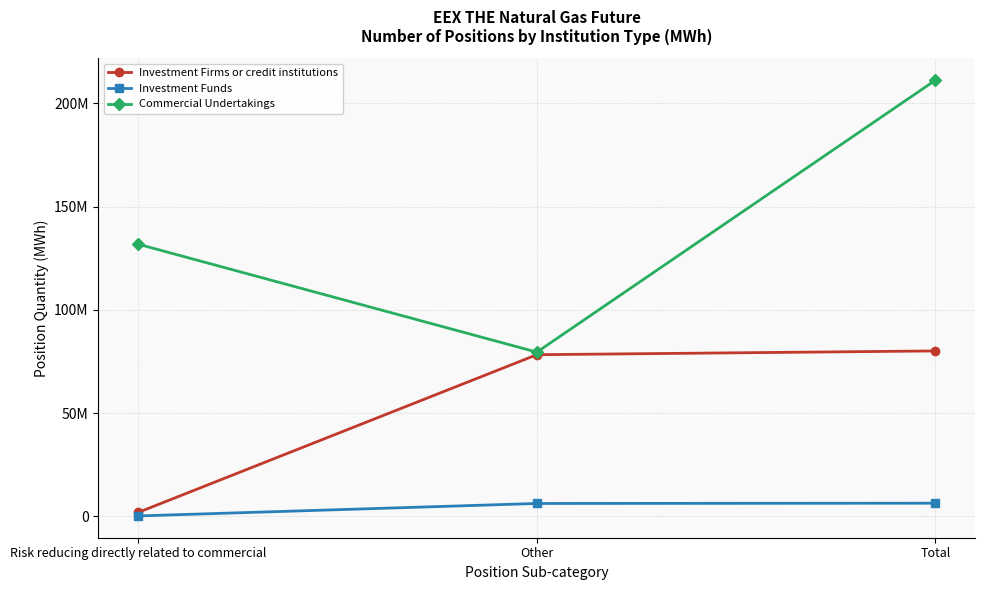

What are all the series names shown in the legend?

Investment Firms or credit institutions, Investment Funds, Commercial Undertakings